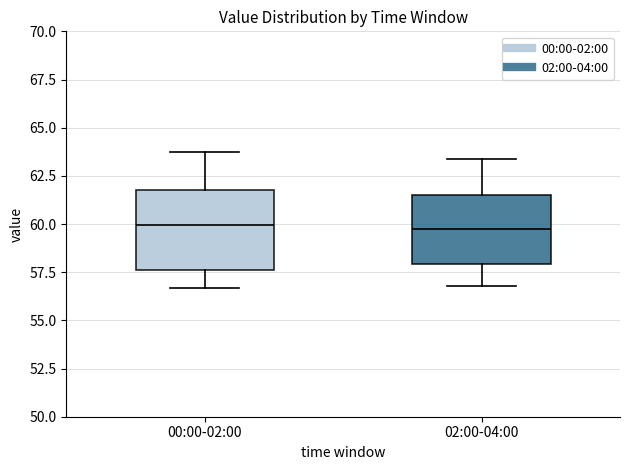

Comparing the boxes themselves (not the whiskers), which one is the tallest?

00:00-02:00